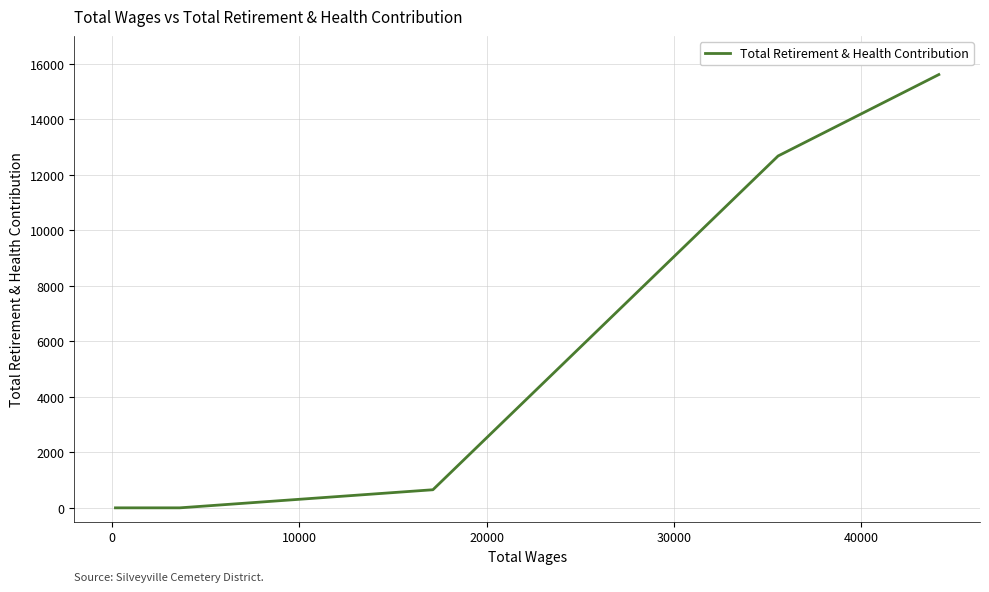

What is the difference between the maximum and minimum values?

15612